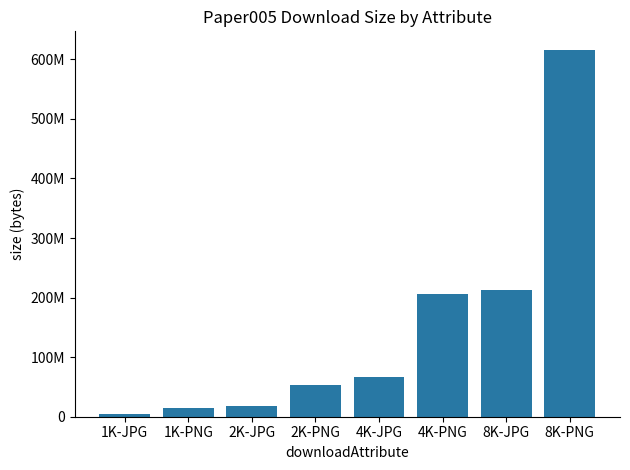

What is the difference between the maximum and minimum values?

610963780